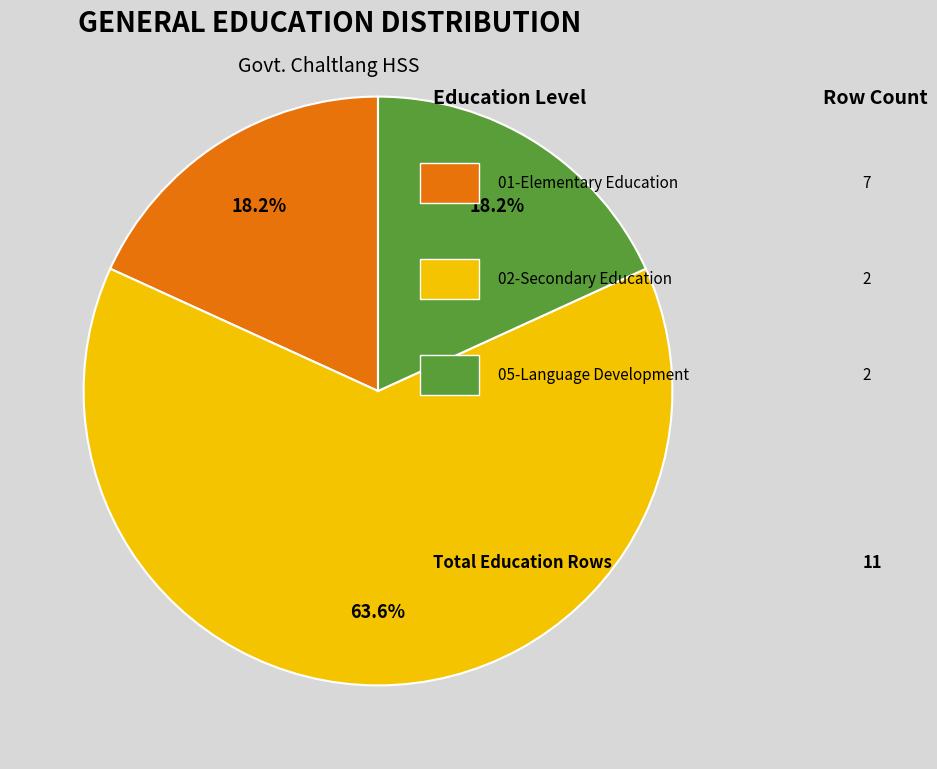

To the nearest percent, what is the difference between the largest and smallest slice percentages?

45%